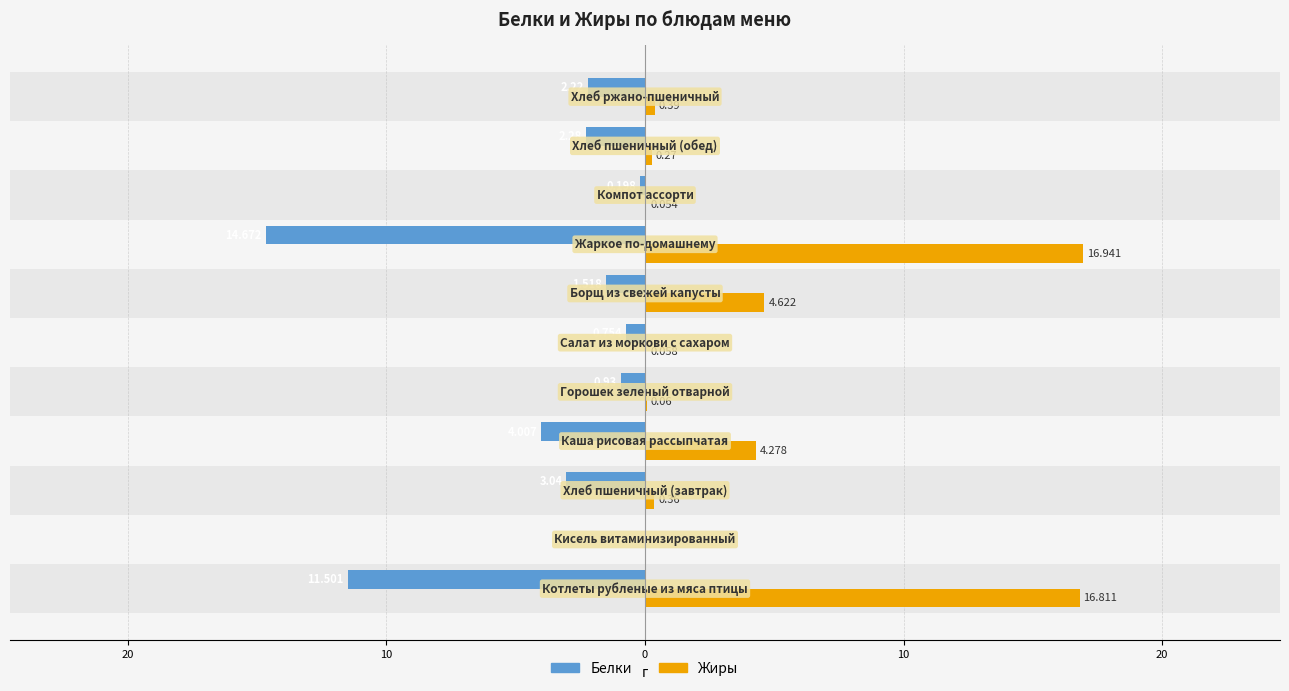

What are all the series names shown in the legend?

Белки, Жиры